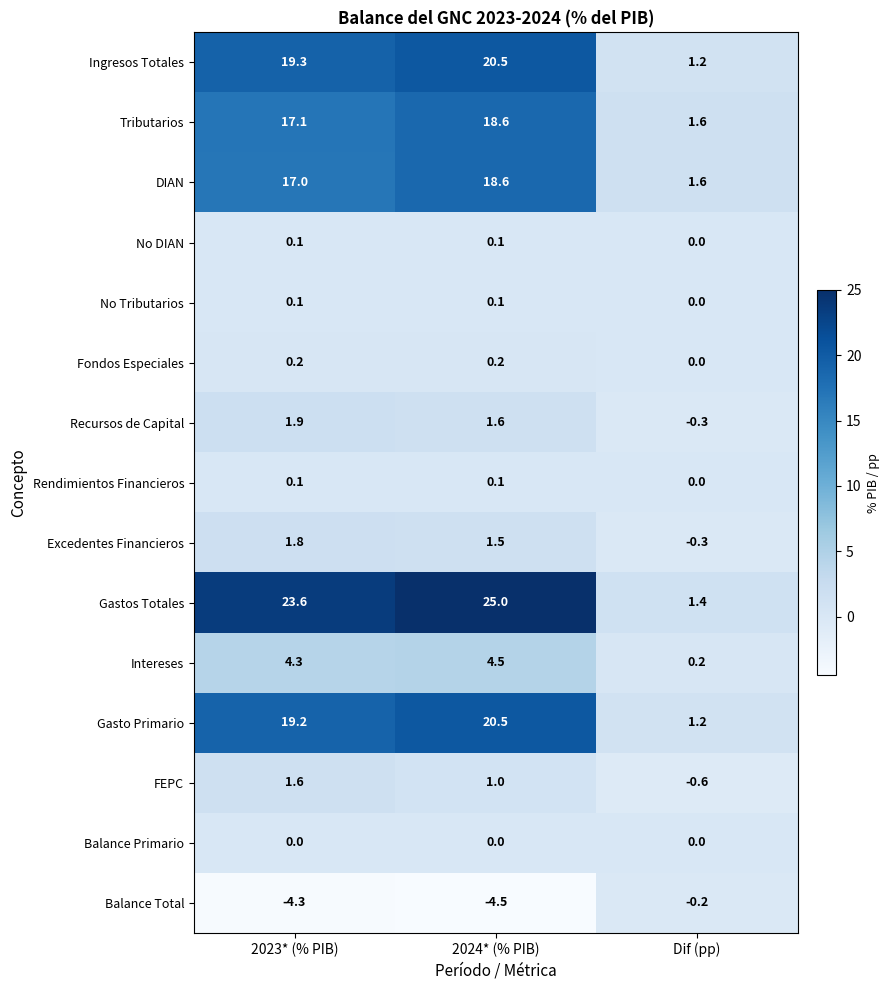

Which series changed the most between 2023* (% PIB) and Dif (pp)?

Gastos Totales